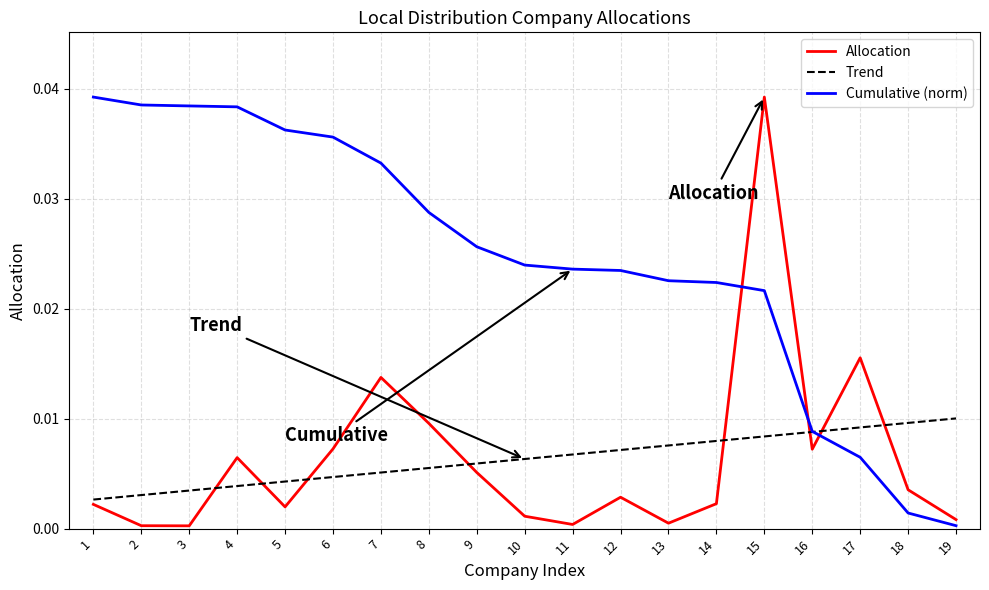

The Cumulative (norm) series shows 0.0 at 14. True or false?

True